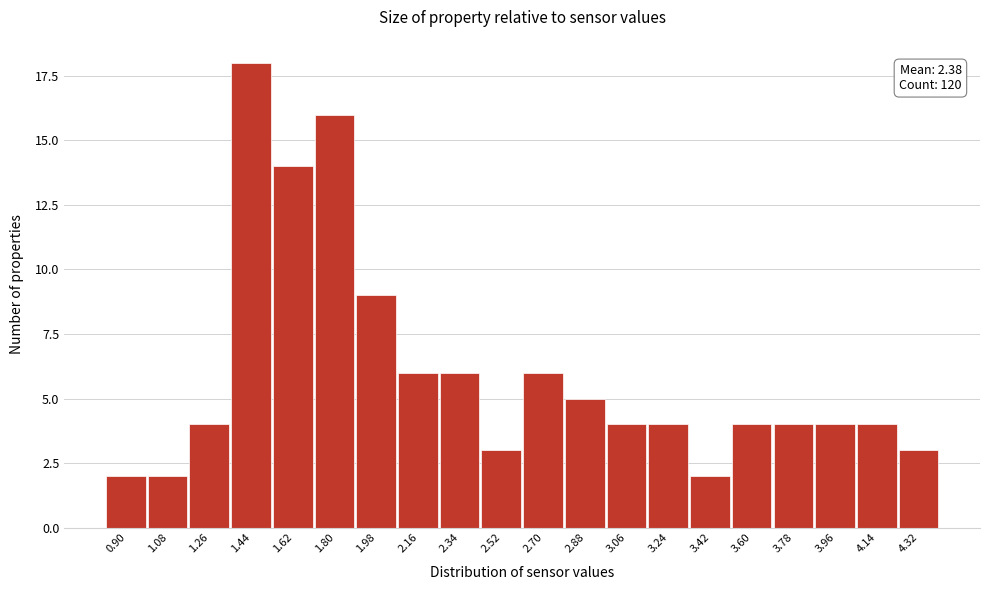

Reading left to right, extract all data points from this chart.

0.90=2	1.08=2	1.26=4	1.44=18	1.62=14	1.80=16	1.98=9	2.16=6	2.34=6	2.52=3	2.70=6	2.88=5	3.06=4	3.24=4	3.42=2	3.60=4	3.78=4	3.96=4	4.14=4	4.32=3